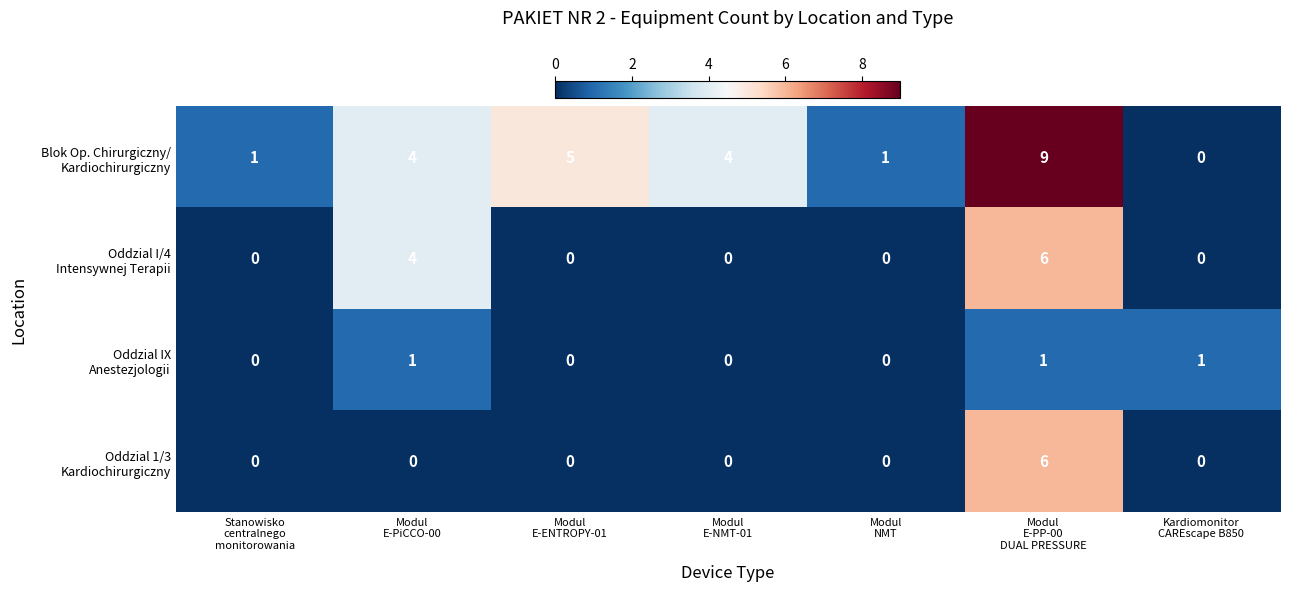

What is the maximum value shown in the chart?

9